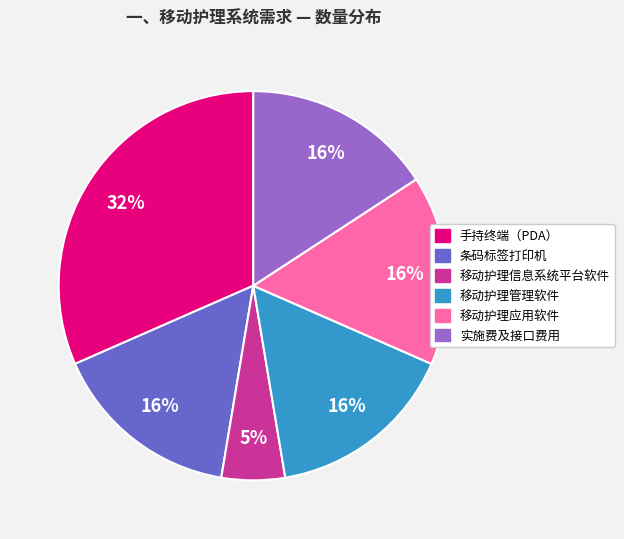

To the nearest percent, what is the combined percentage of 移动护理管理软件 and 条码标签打印机?

32%